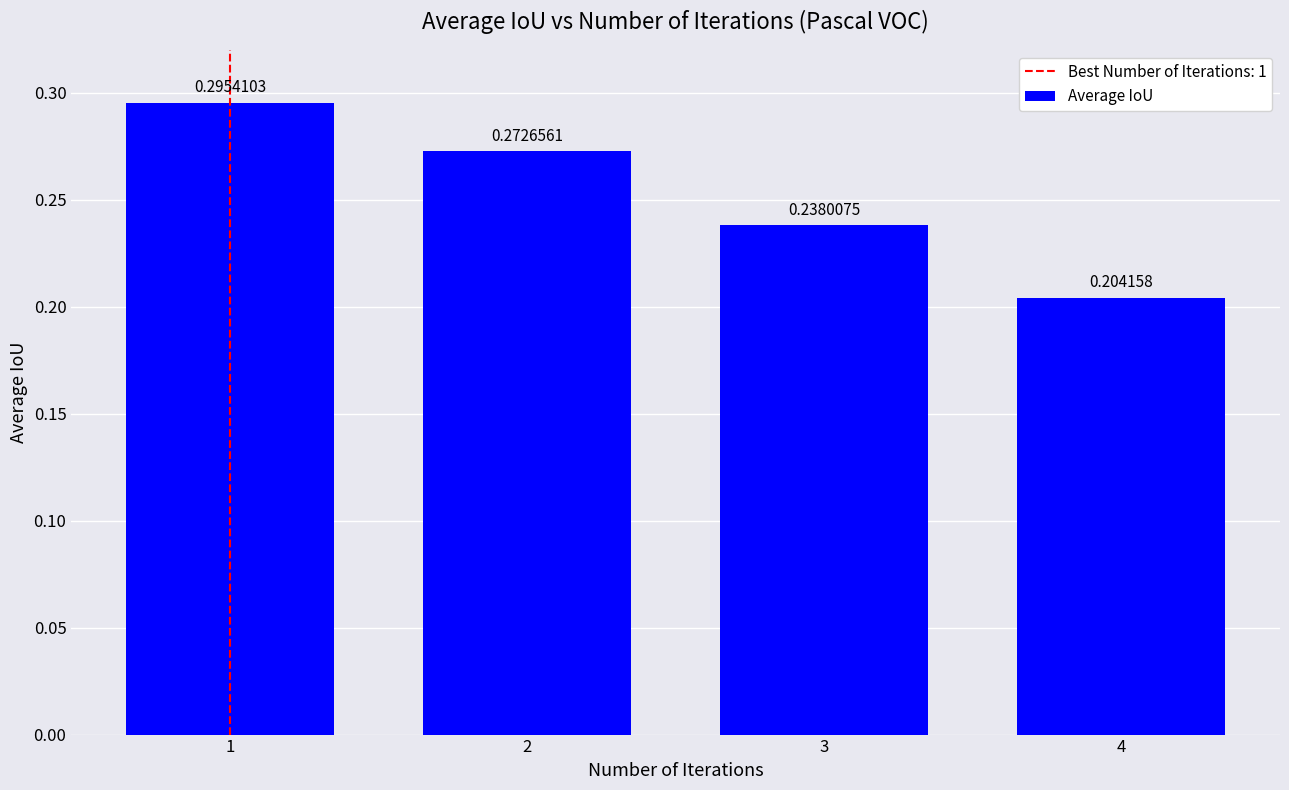

List the labels in order of value, smallest first.

4, 3, 2, 1